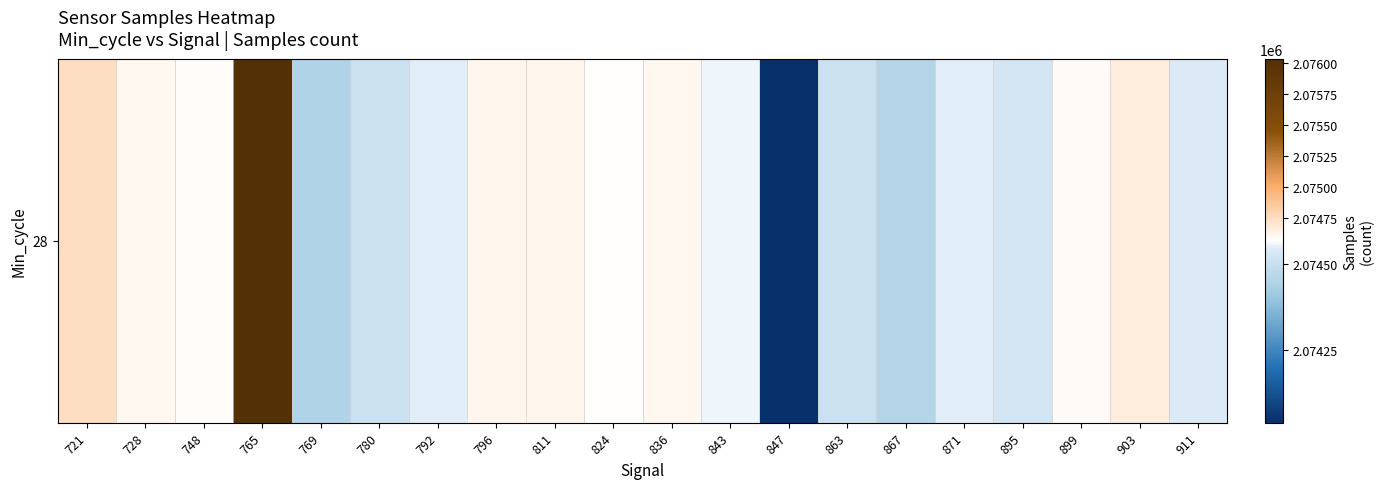

At which label does the data first exceed 2074575?

721